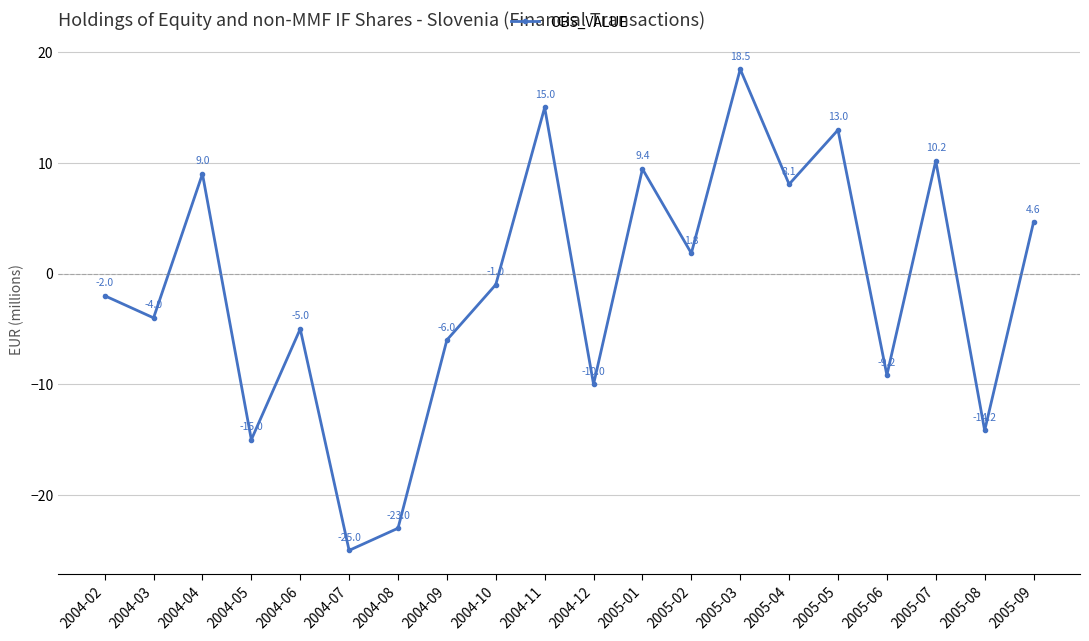

What is the difference between the maximum and minimum values?

43.5